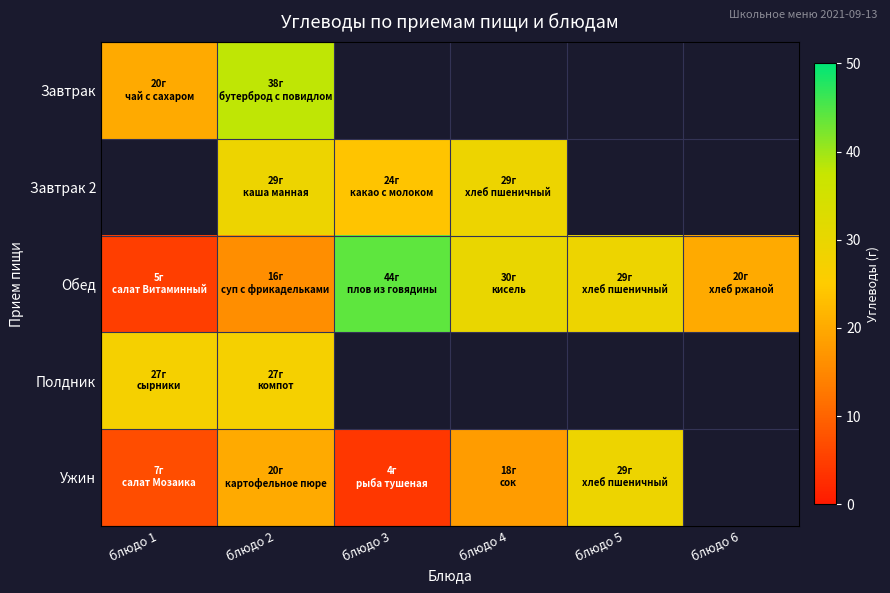

At which category is the sum across all series the highest?

блюдо 2